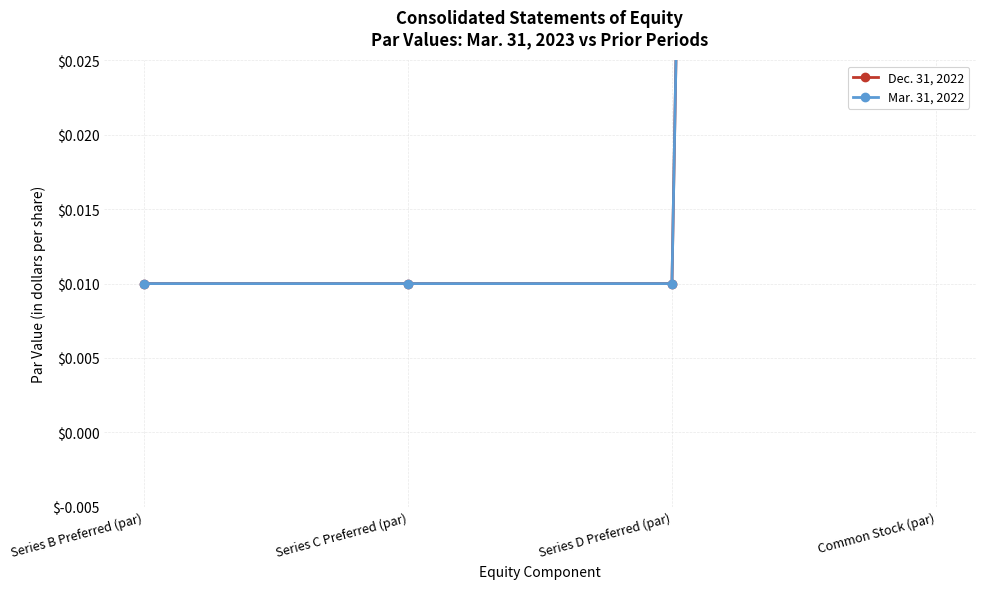

True or false: Mar. 31, 2022 and Dec. 31, 2022 cross at least once.

False